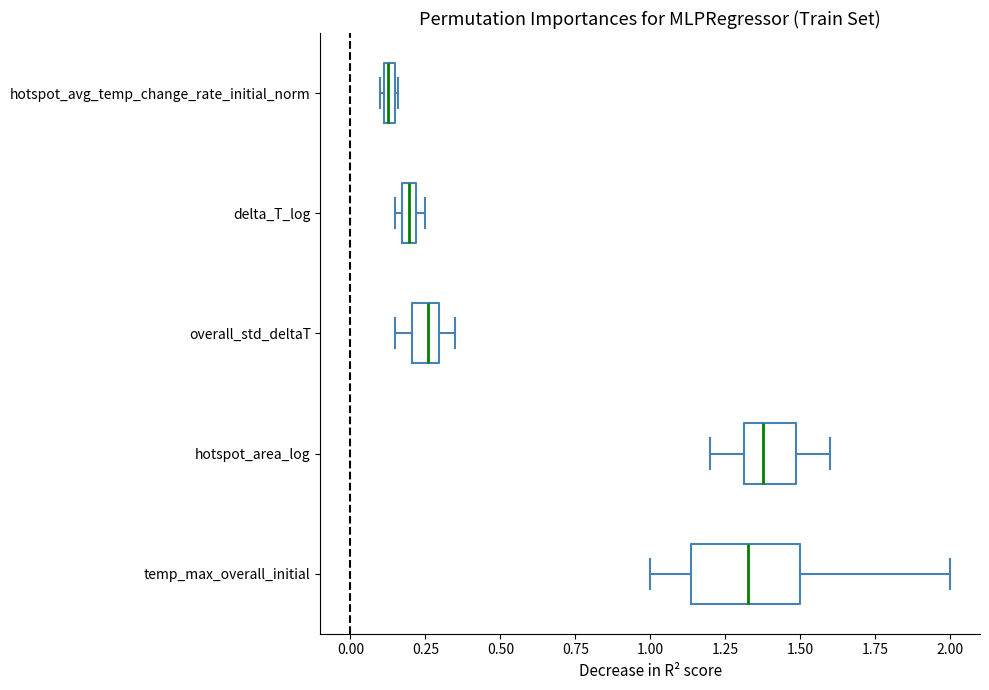

Where does the left whisker of the box for hotspot_area_log end on the x-axis? The values are not printed on the chart, so give them approximately, as read against the axis.

1.20